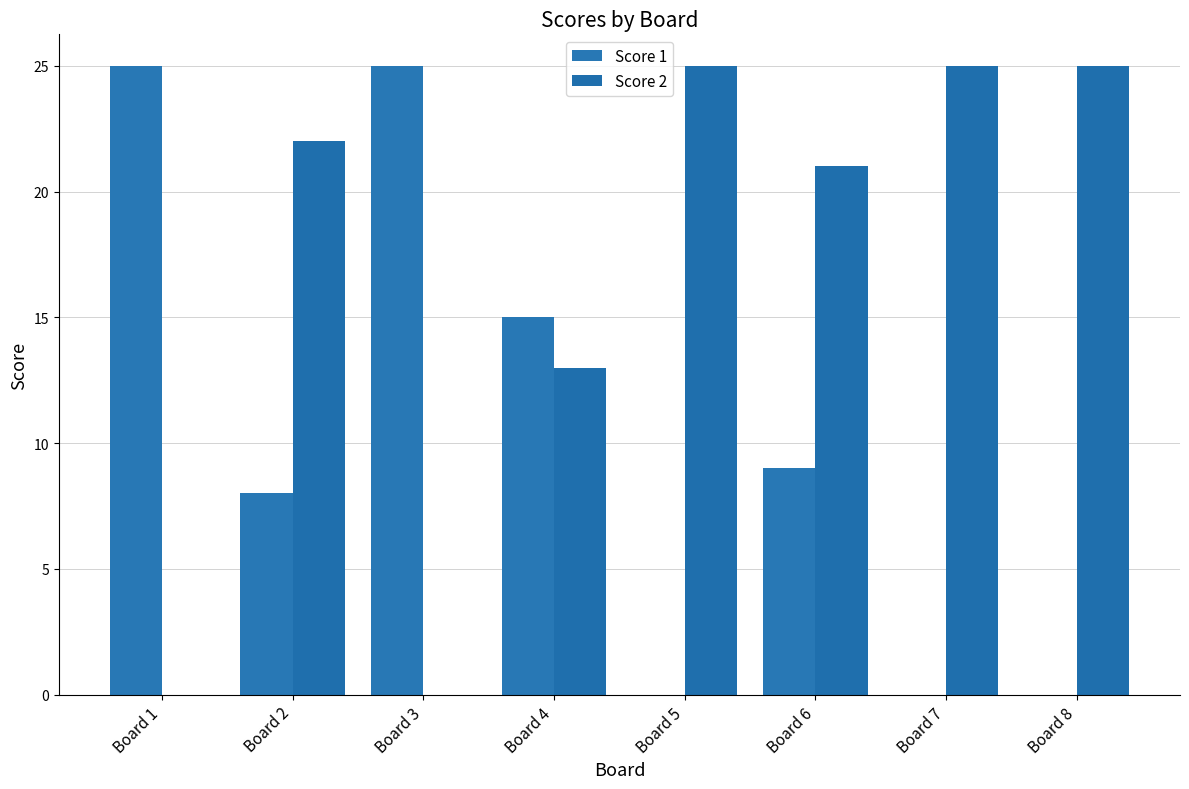

How many series are shown in this chart?

2